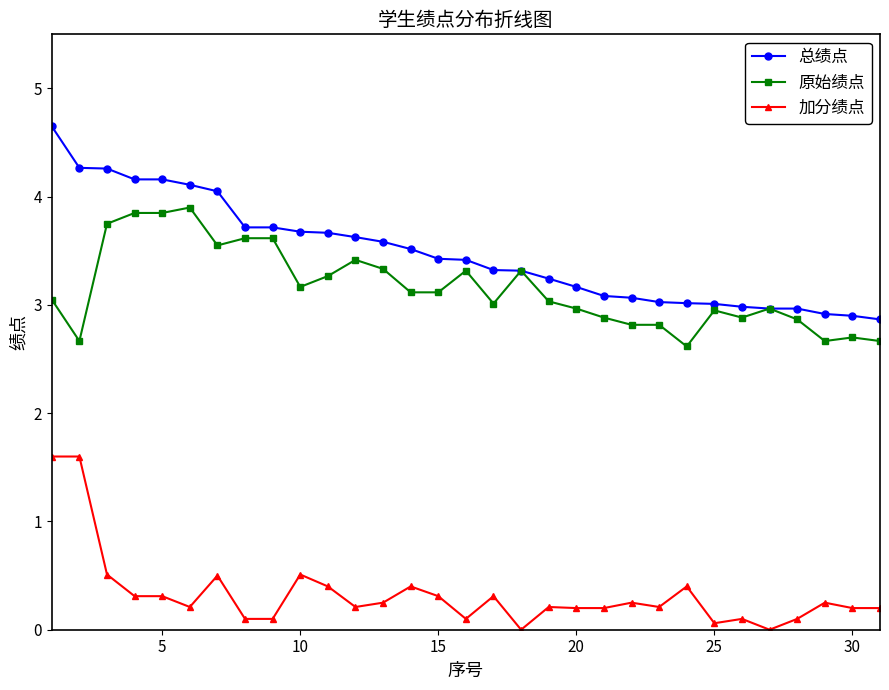

List the series in order of their peak value, highest first.

总绩点, 原始绩点, 加分绩点